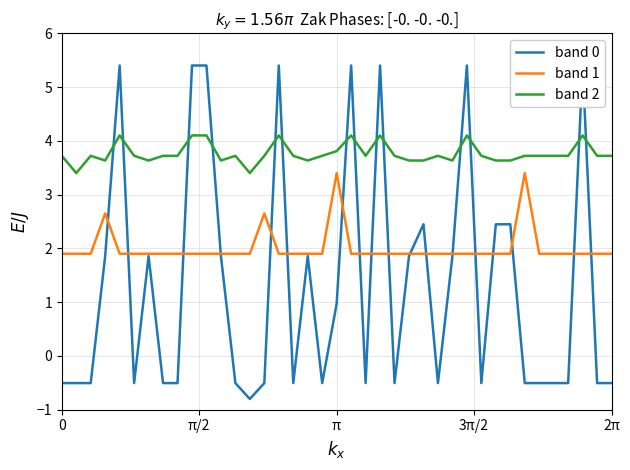

True or false: band 2 has more than 1 interior local peaks.

True